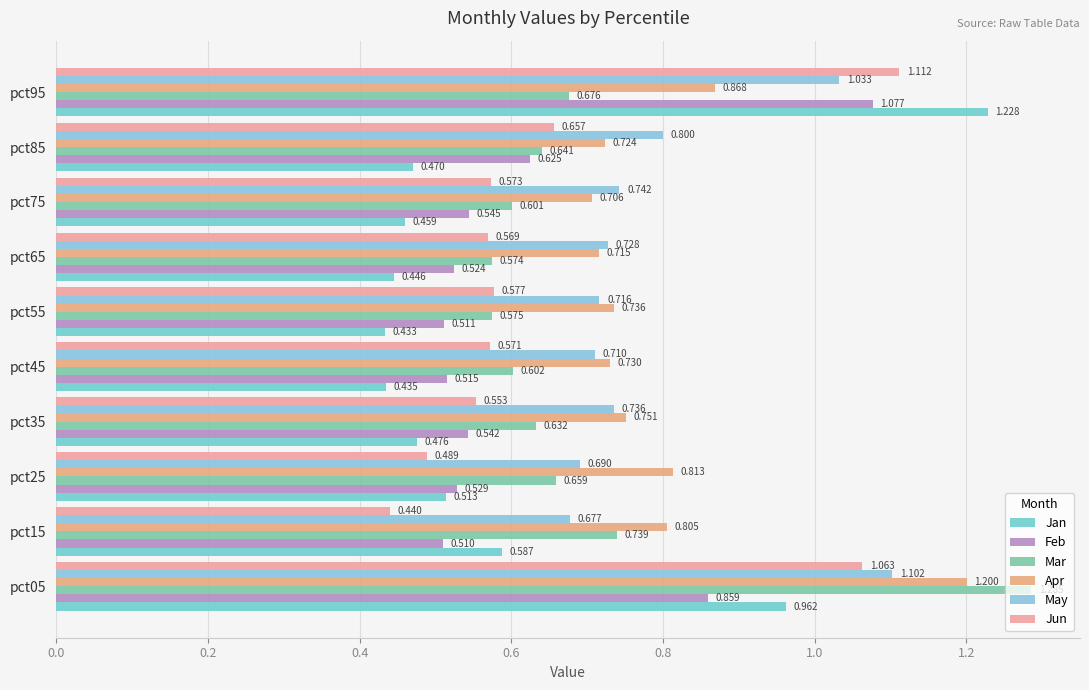

How many distinct data groups are displayed?

6